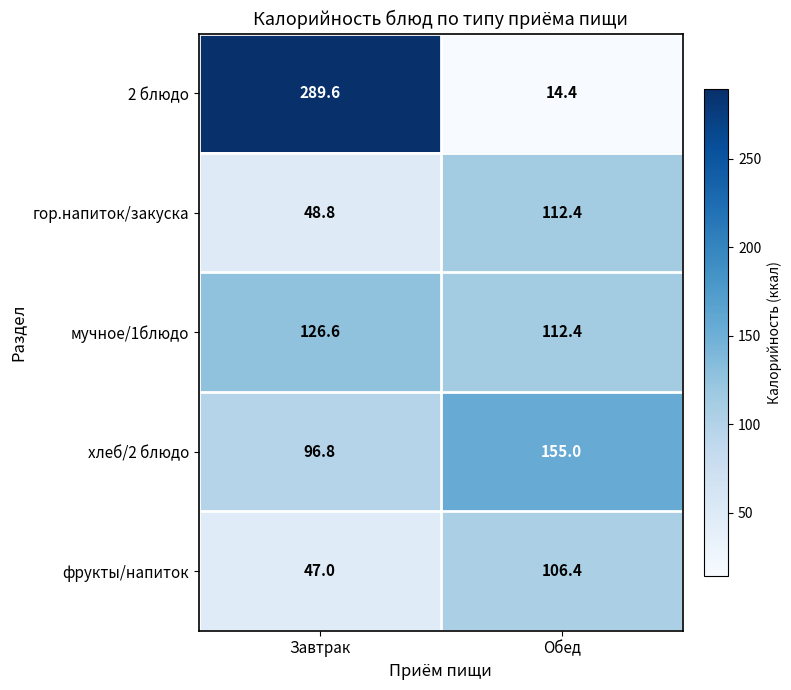

The value of мучное/1блюдо at Обед is 193.5. True or false?

False